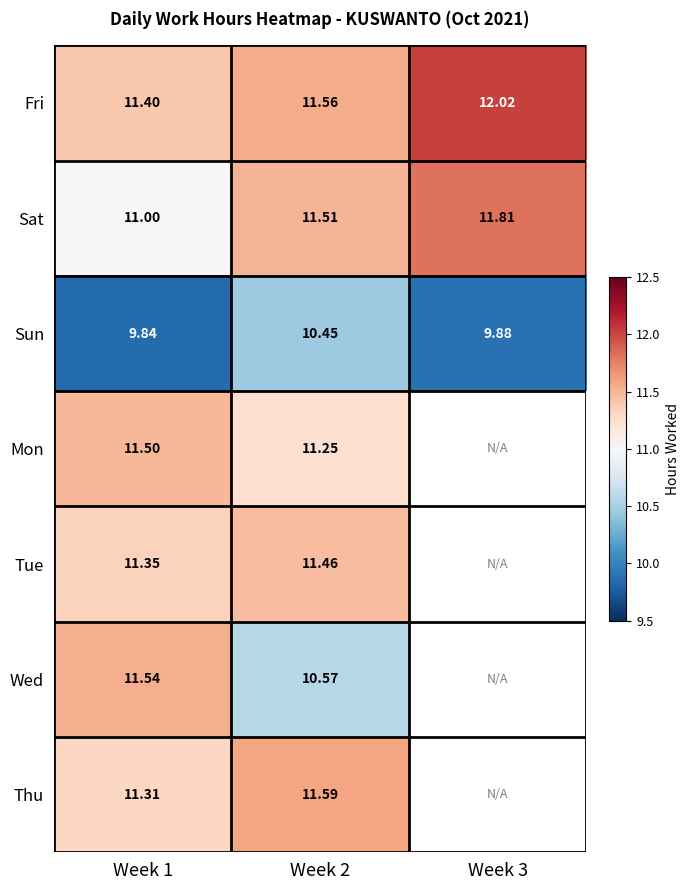

At Week 1, list the series in order from largest to smallest.

Wed, Mon, Fri, Tue, Thu, Sat, Sun